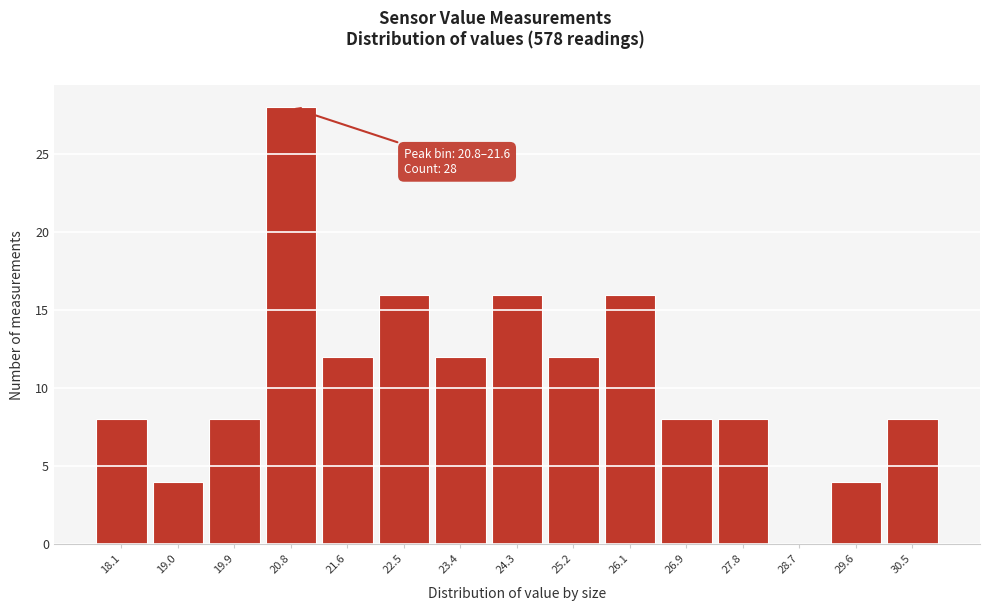

Reading left to right, extract all data points from this chart.

18.1=8	19.0=4	19.9=8	20.8=28	21.6=12	22.5=16	23.4=12	24.3=16	25.2=12	26.1=16	26.9=8	27.8=8	28.7=0	29.6=4	30.5=8